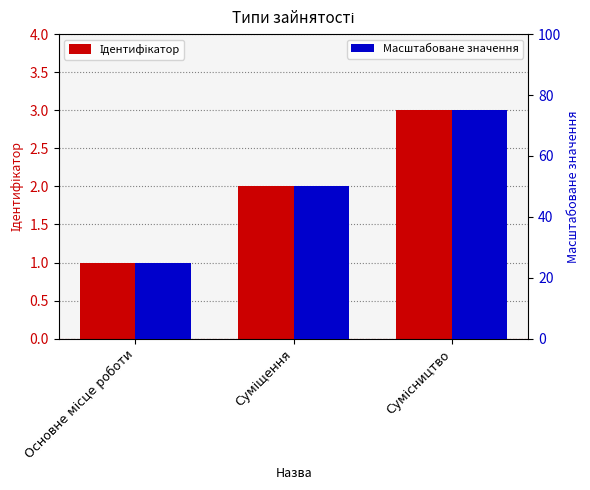

At which label does Масштабоване значення reach its peak?

Сумісництво